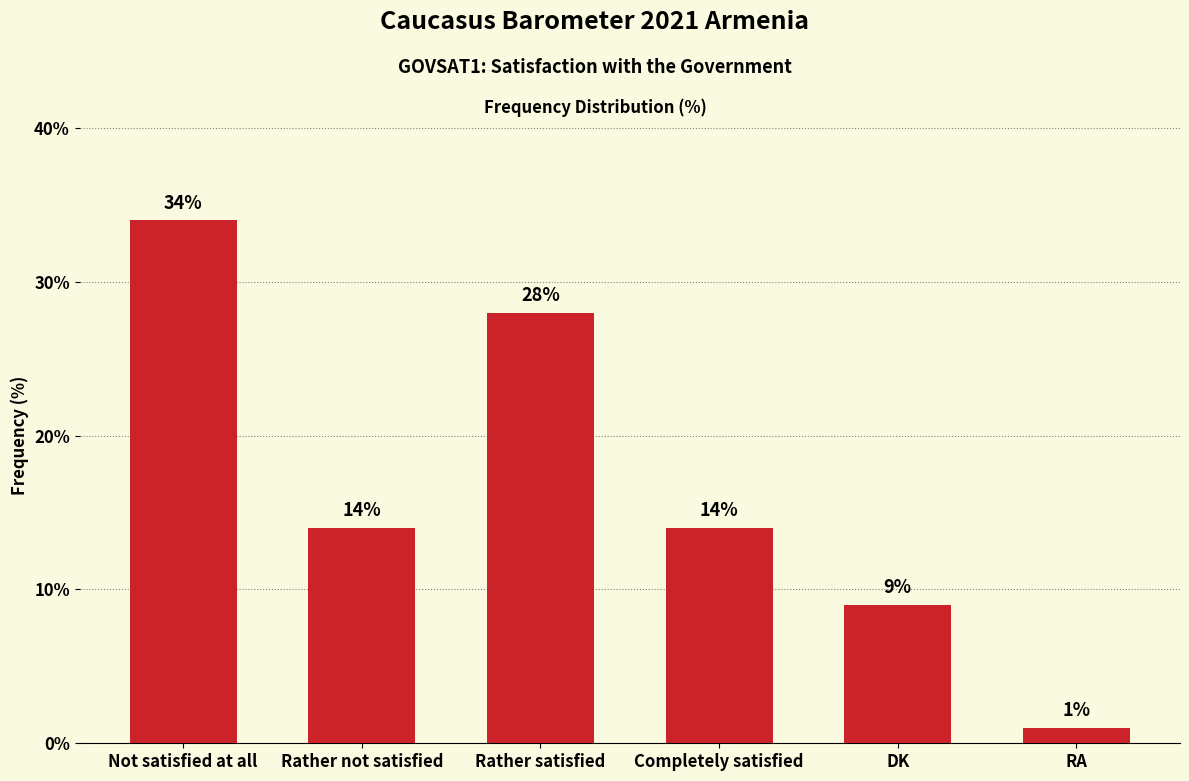

True or false: the data shows 24 at Rather not satisfied.

False